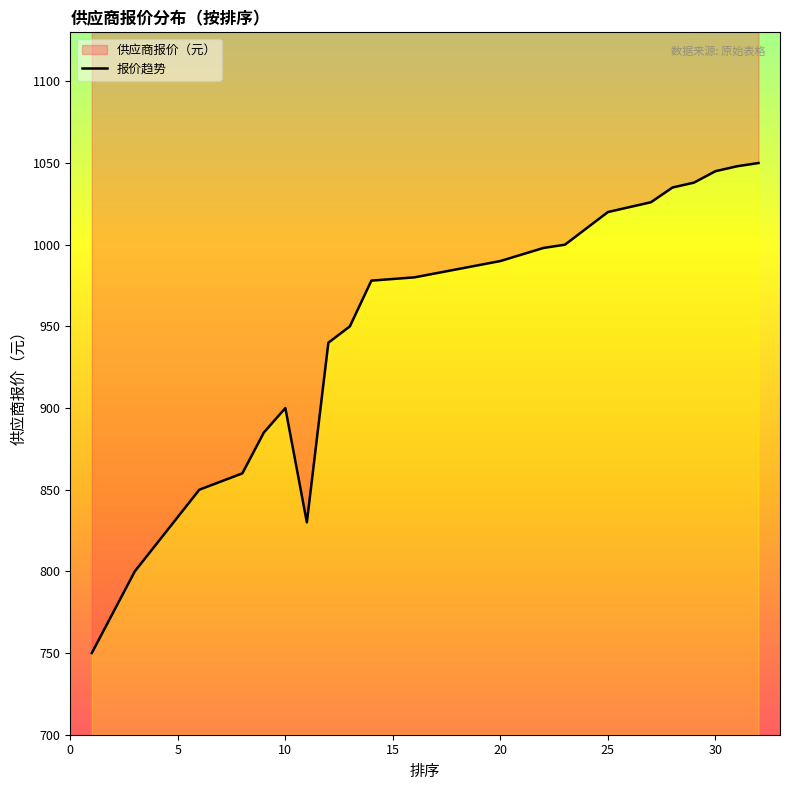

What is the difference between the maximum and minimum values?

300